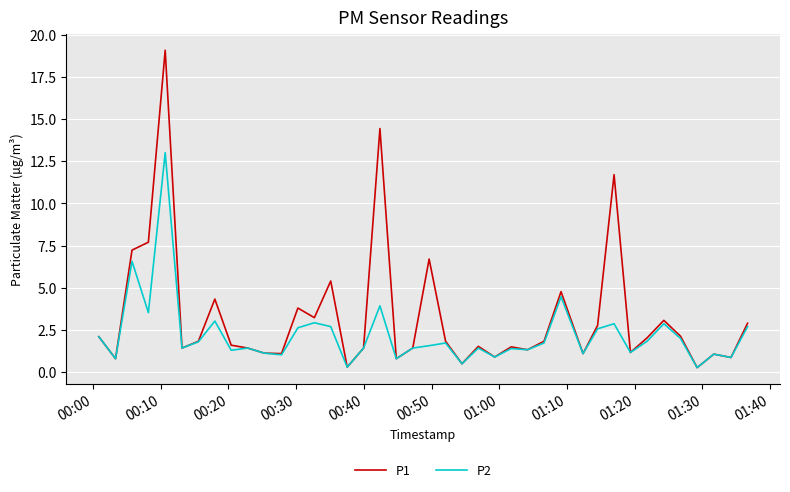

What is the maximum value for P2?

13.0